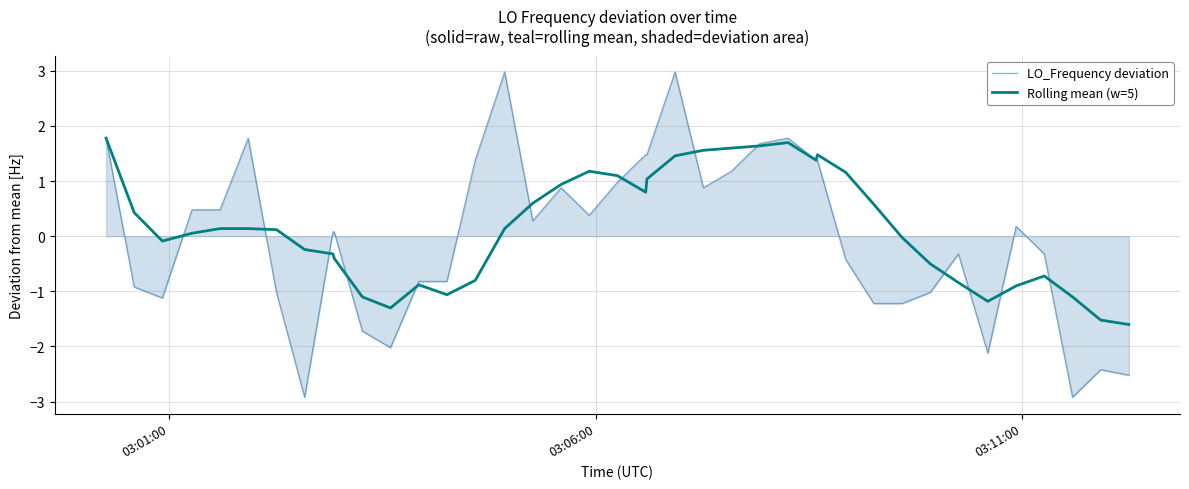

Does the chart have visible grid lines?

Yes